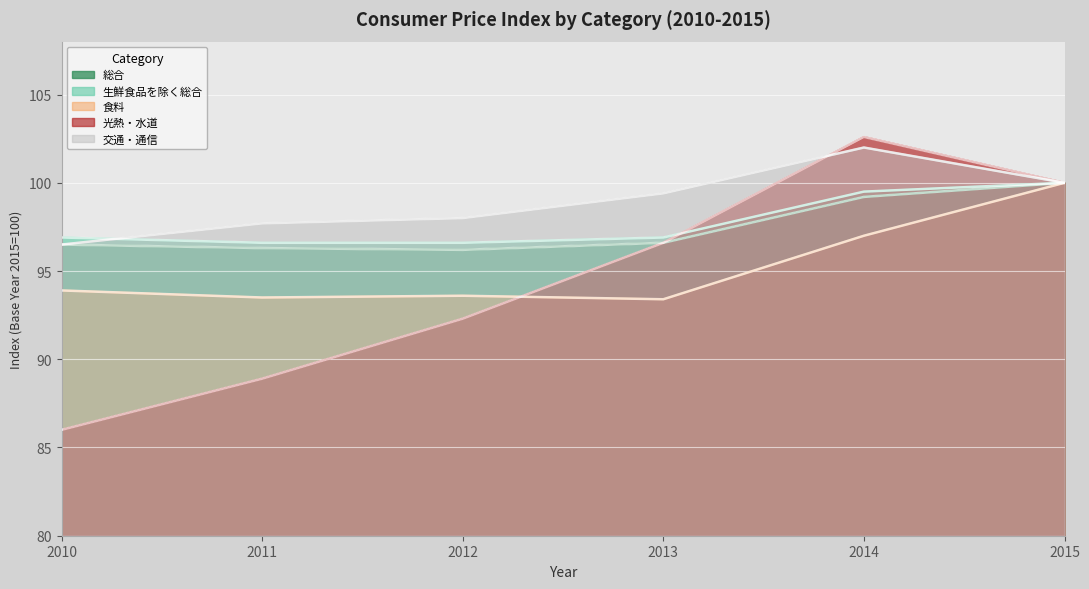

At which label does 総合 reach its minimum?

2012